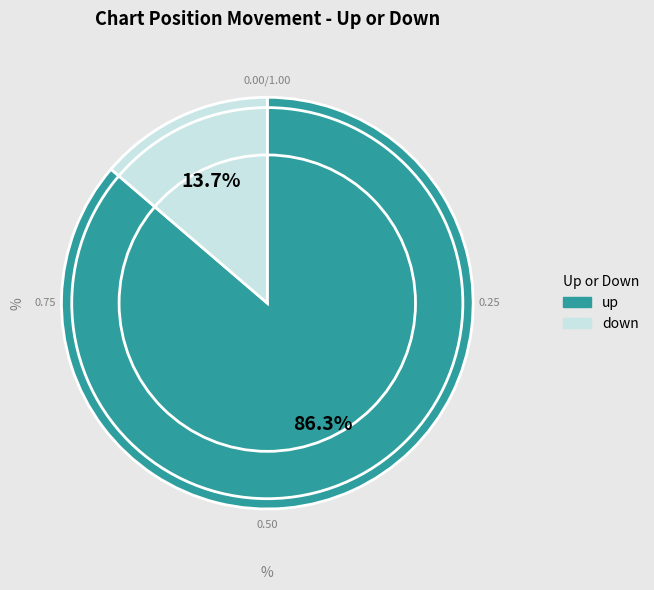

To the nearest percent, what is the average slice percentage?

50%